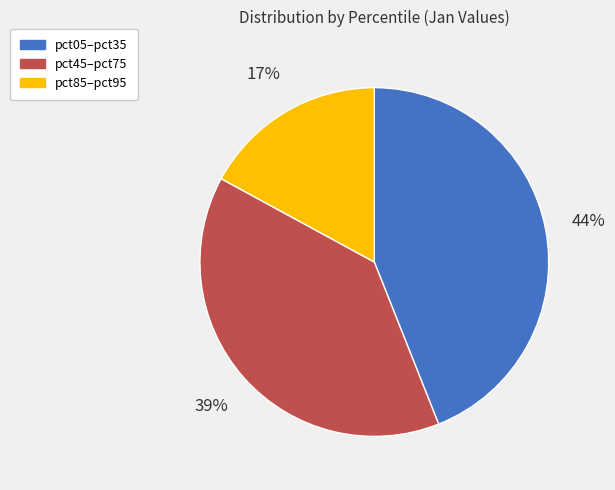

Does any single category account for the majority?

No